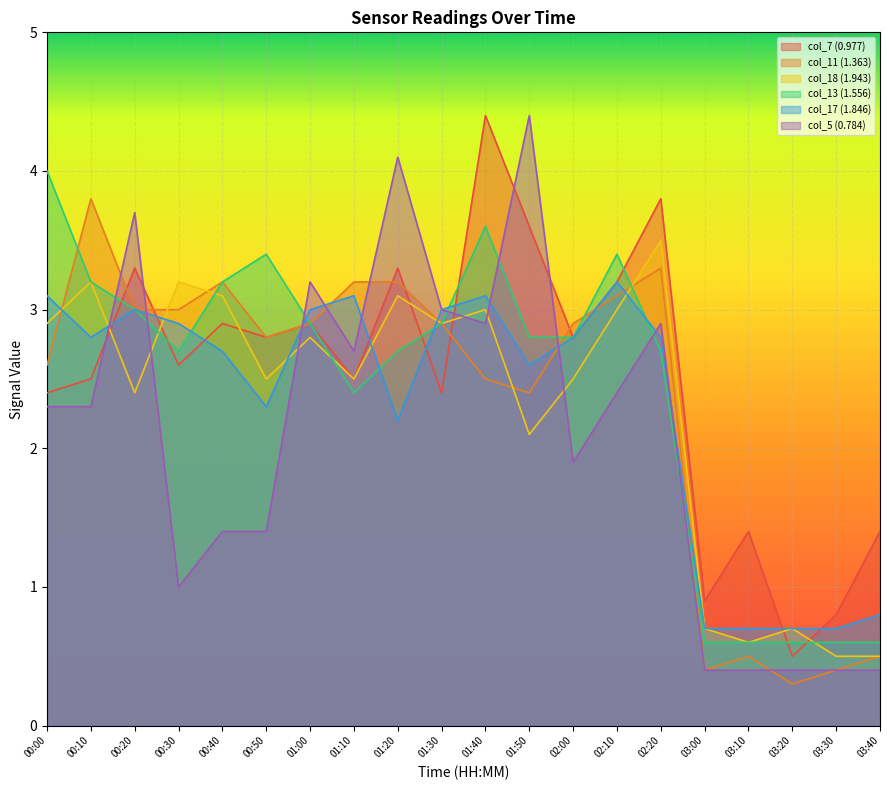

List the series in order of their peak value, highest first.

0.977, 0.784, 1.556, 1.363, 1.943, 1.846